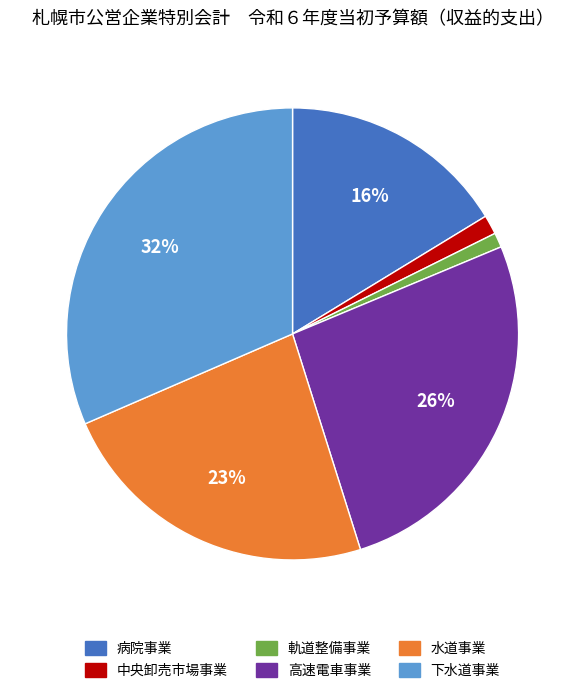

How many segments does this pie chart have?

6